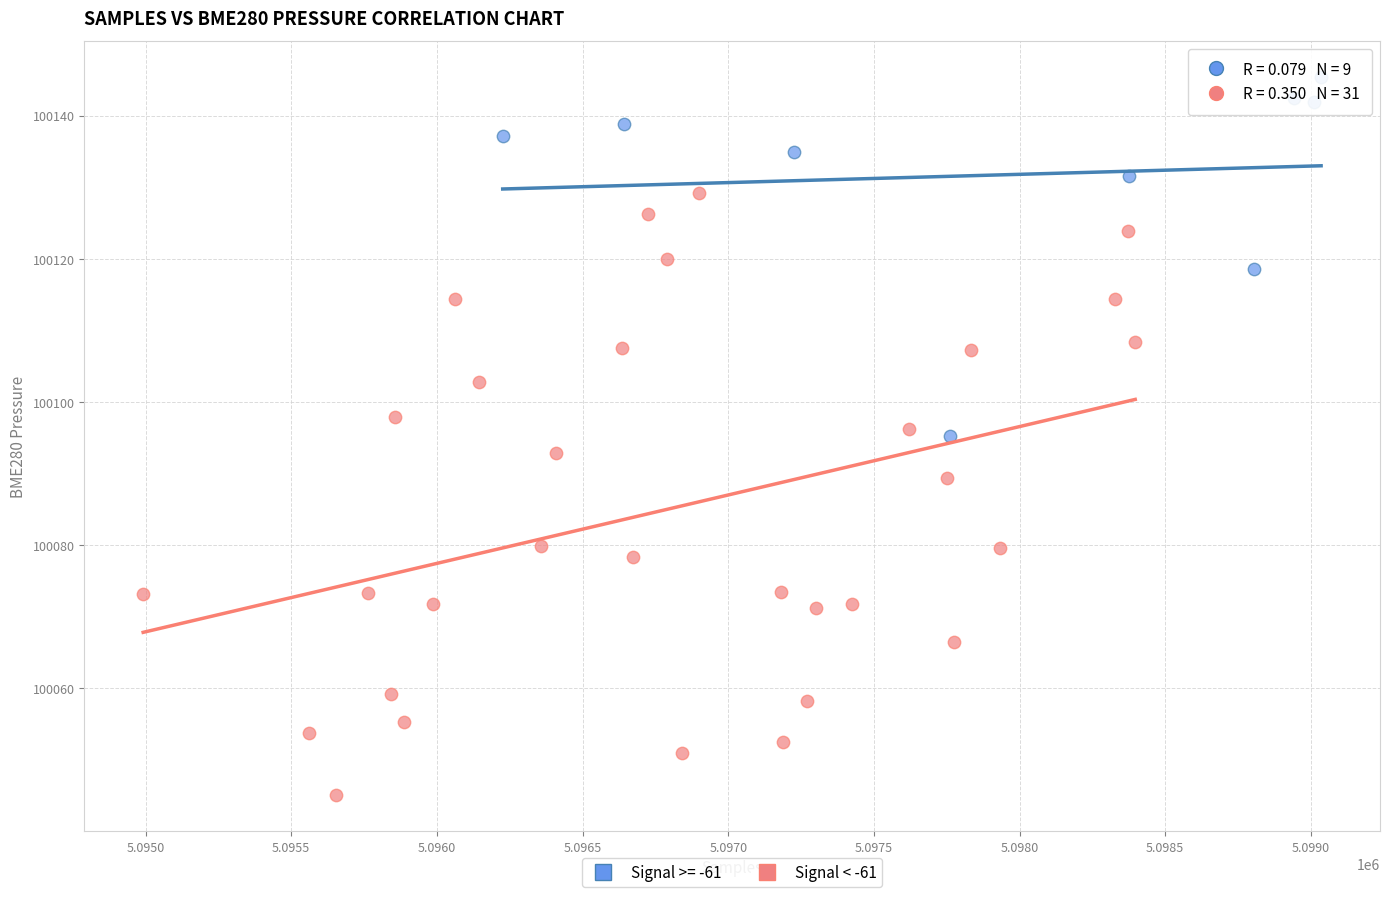

Which series reaches the minimum Y coordinate?

Signal < -61